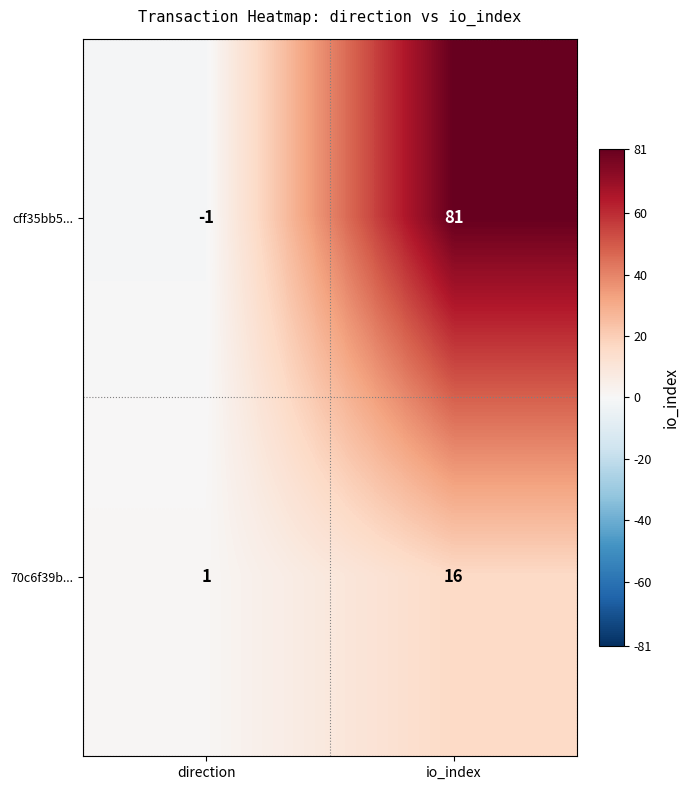

List the series in order of their peak value, lowest first.

70c6f39b..., cff35bb5...